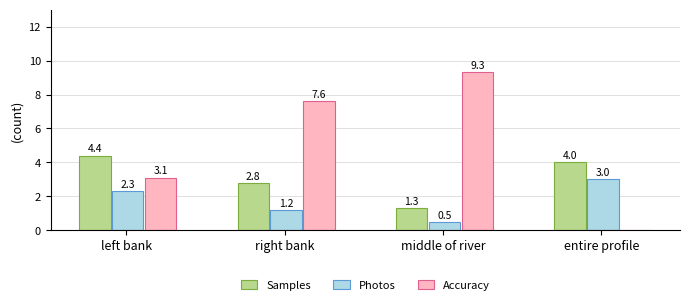

What is the total value across all series at entire profile?

7.0